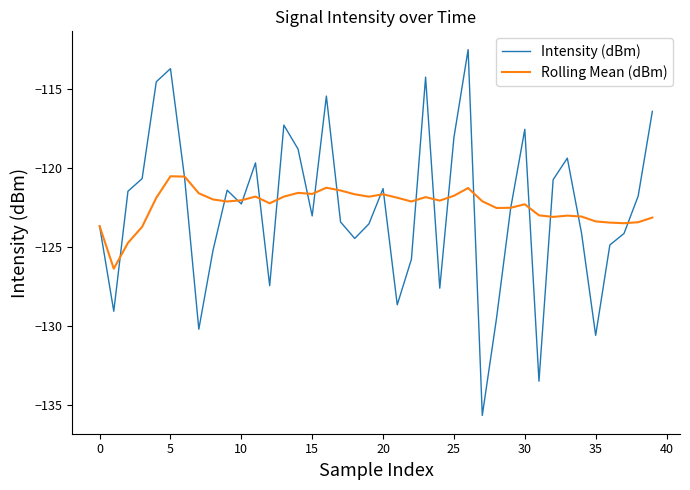

Rank the series by their maximum value, from highest to lowest.

Intensity (dBm), Rolling Mean (dBm)